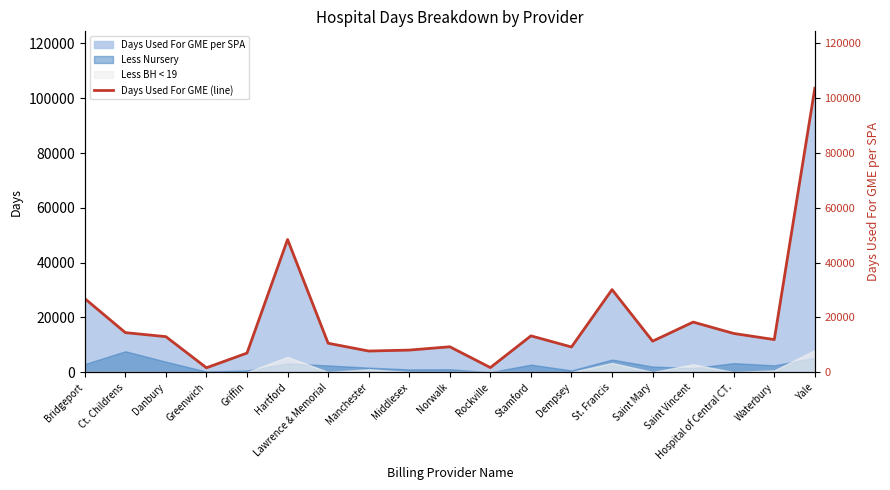

What is the difference between the values at Waterbury and Bridgeport?

14974